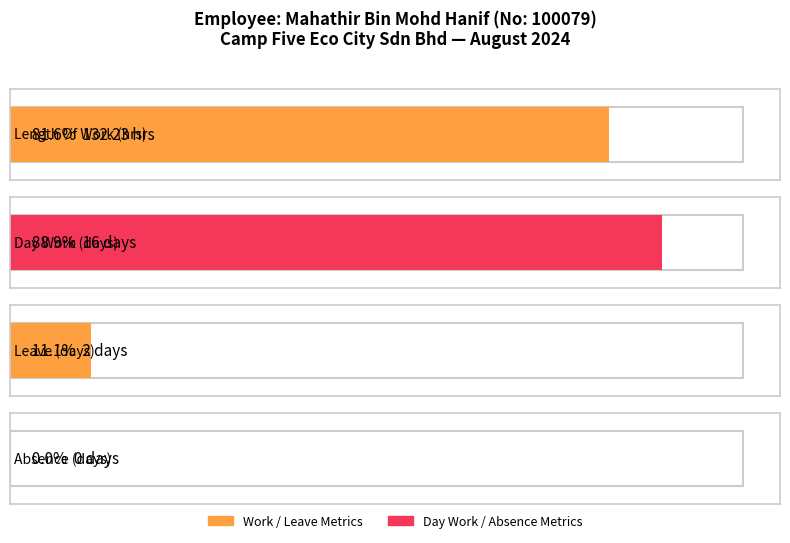

What is the change in value from 5 to 18?

-9.3